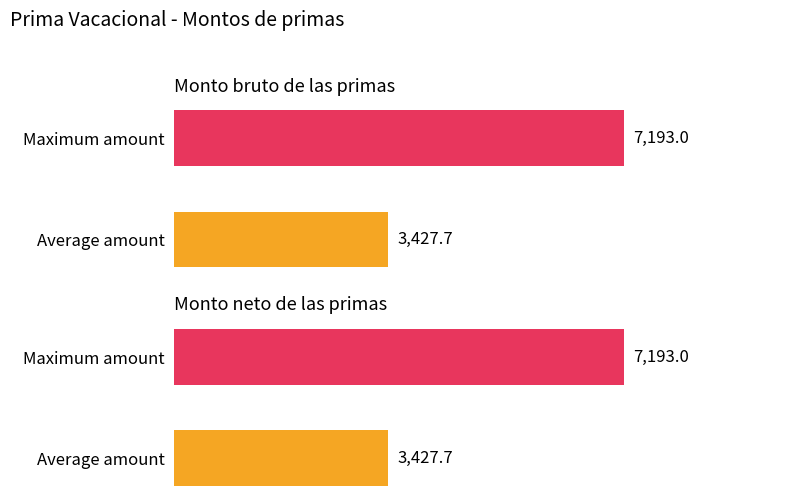

List the labels in order of Monto bruto de las primas value, largest first.

Maximum amount, Average amount